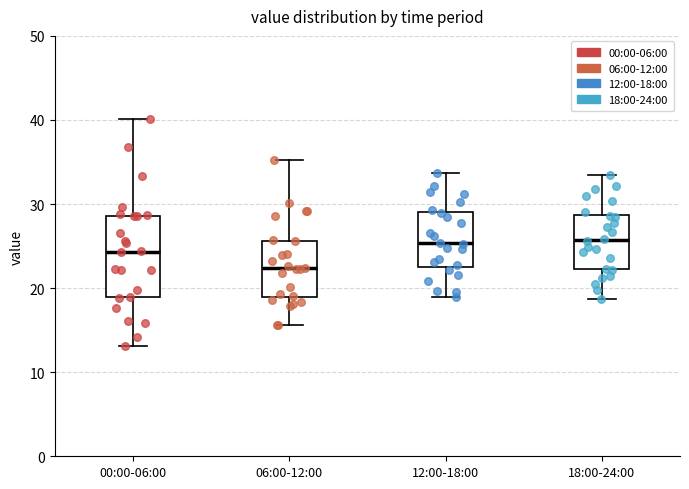

Which box has the lowest median line?

06:00-12:00